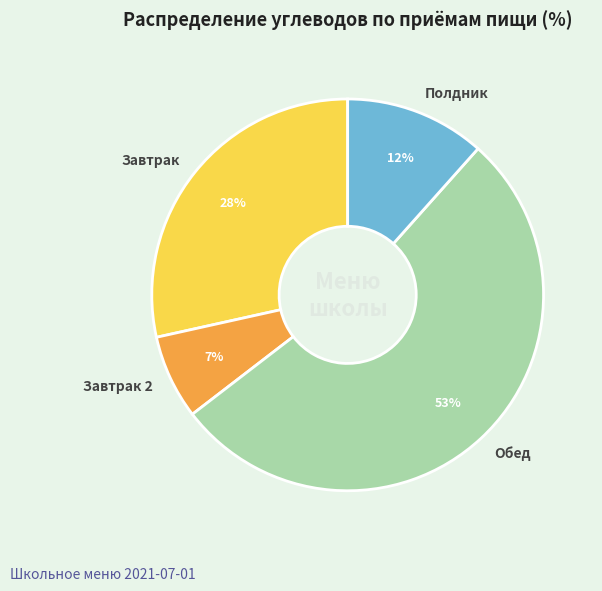

To the nearest percent, what portion does Обед represent?

53%